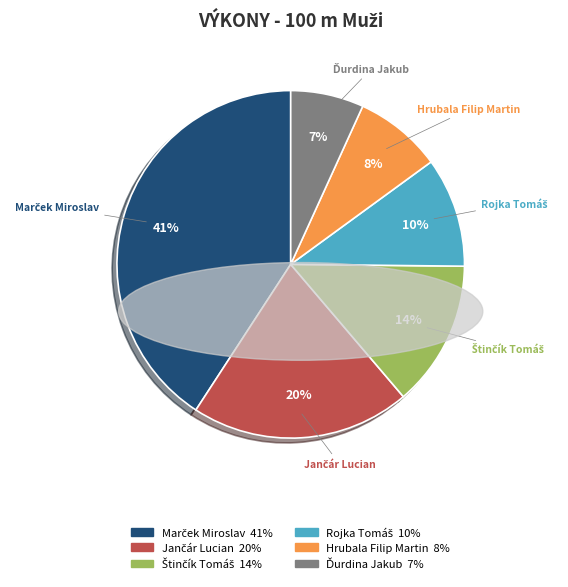

To the nearest percent, what is the difference between the largest and smallest slice percentages?

34%